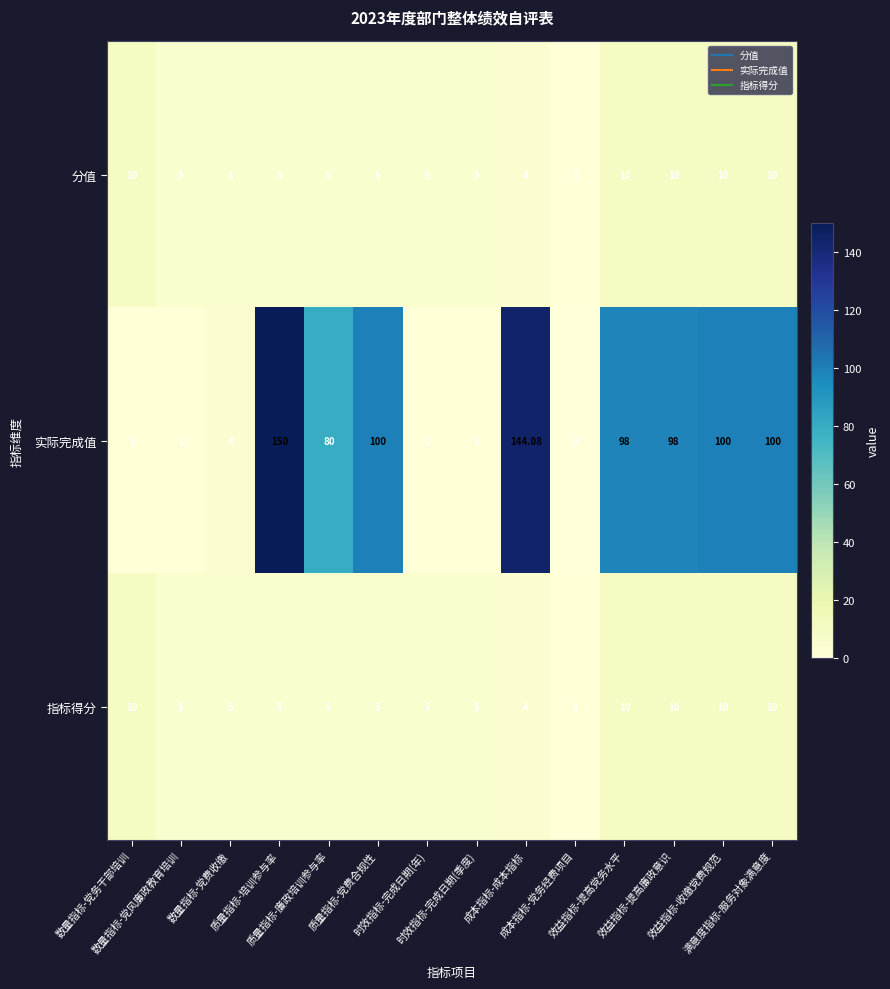

Which series has the widest spread of values?

实际完成值